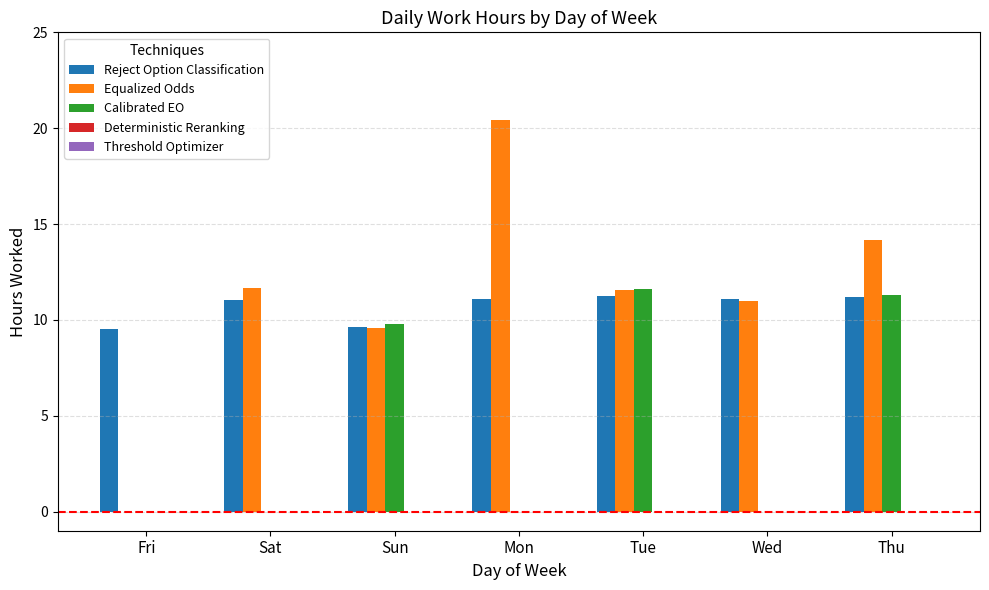

Which label corresponds to the largest value in the chart?

Mon